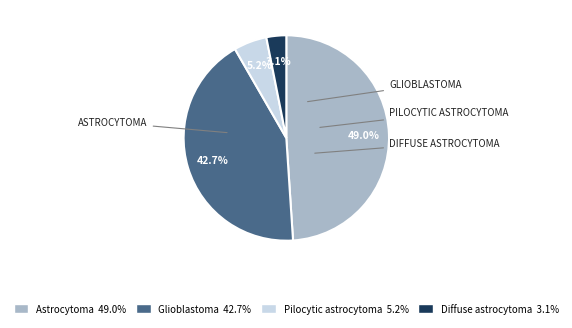

Which has a higher value, Diffuse astrocytoma or Pilocytic astrocytoma?

Pilocytic astrocytoma